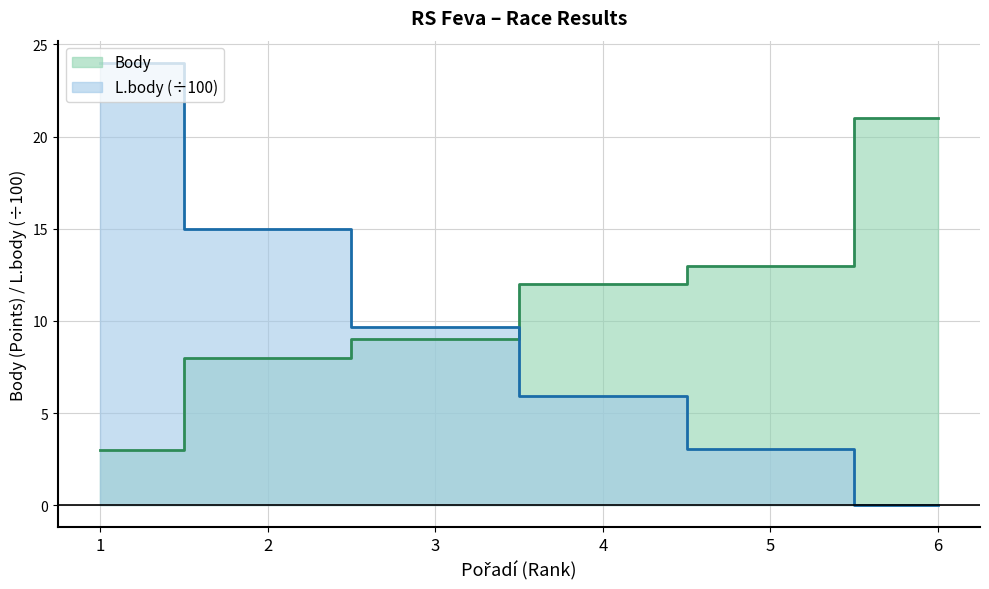

How many lines are shown in the chart?

2